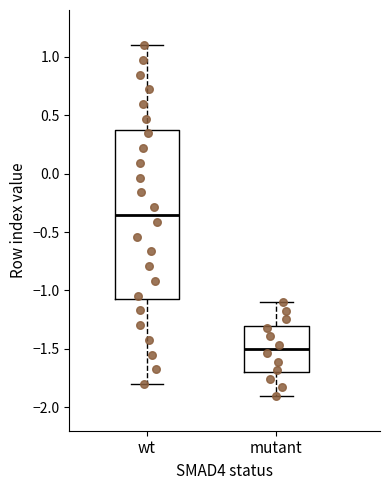

Reading left to right, transcribe this box plot: for each box, give where its median line is, the range the box spans, and where its two whiskers end, as read against the y-axis. The values are not printed on the chart, so give them approximately, as read against the axis.

wt: median -0.35, box -1.05 to 0.40, whiskers -1.80 to 1.10
mutant: median -1.50, box -1.70 to -1.30, whiskers -1.90 to -1.10